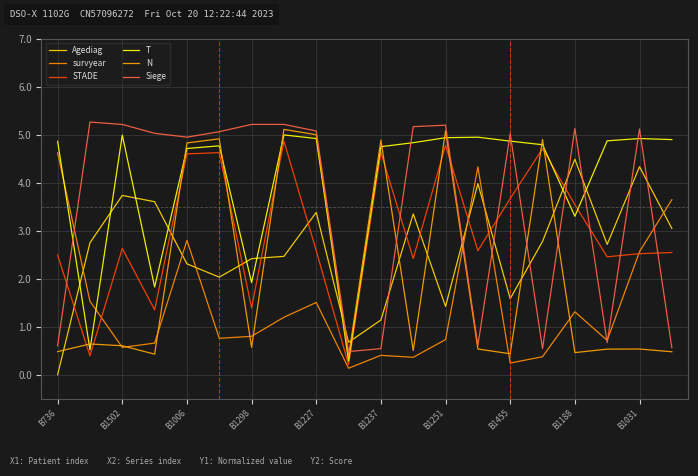

How many lines are shown in the chart?

6